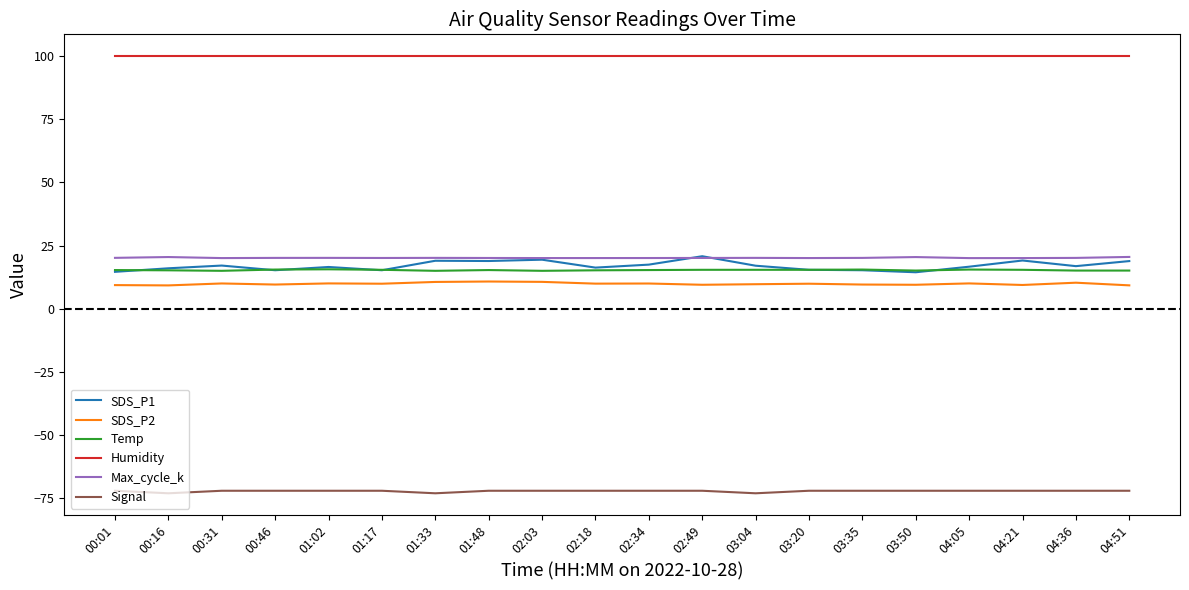

True or false: SDS_P1 has more than 1 interior local peaks.

True